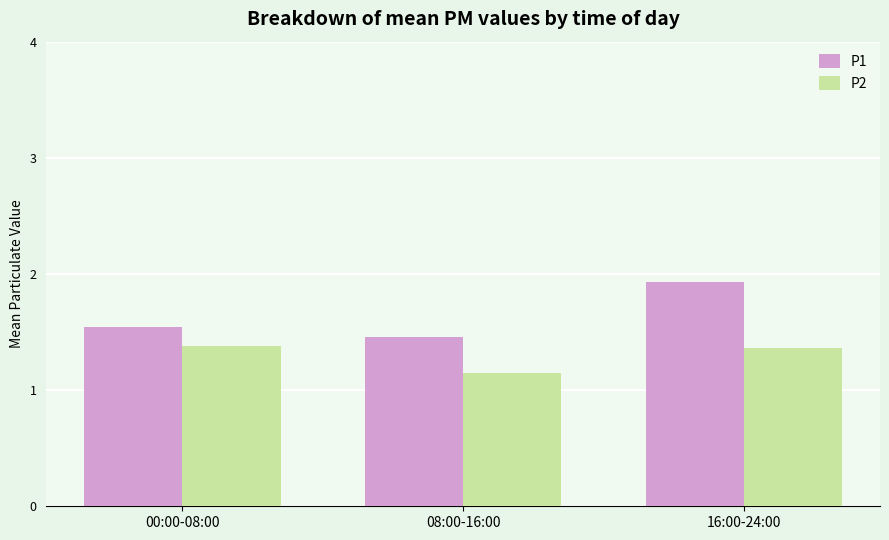

What is the difference between the second highest and minimum values in the P2 series?

0.2